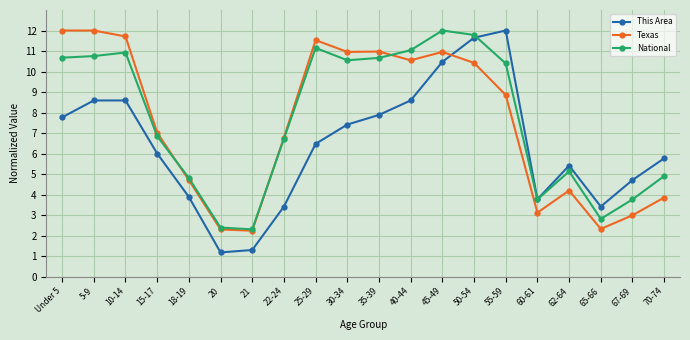

True or false: National has more than 0 interior local peaks.

True